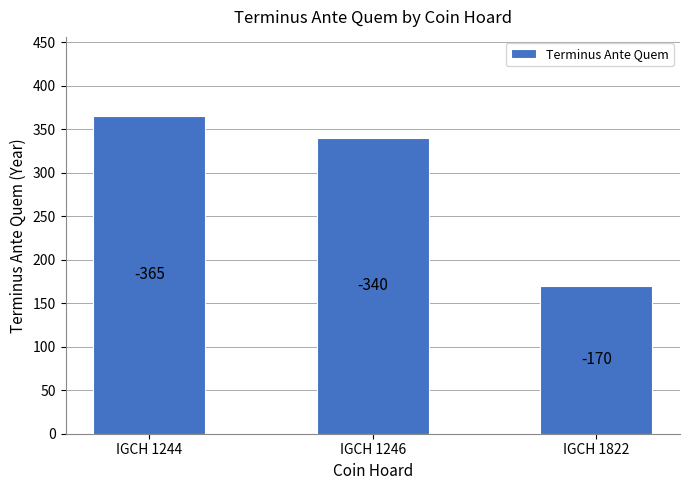

Where is the data nearest to the value 267?

IGCH 1246